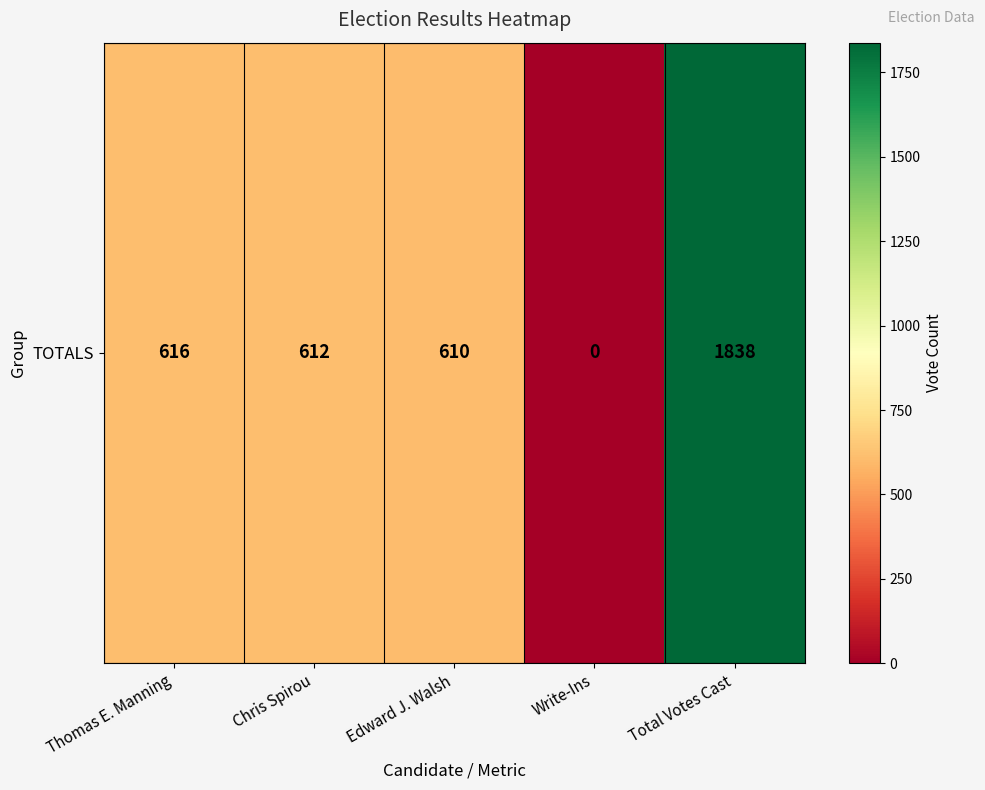

Rank the categories by value from lowest to highest.

Write-Ins, Edward J. Walsh, Chris Spirou, Thomas E. Manning, Total Votes Cast